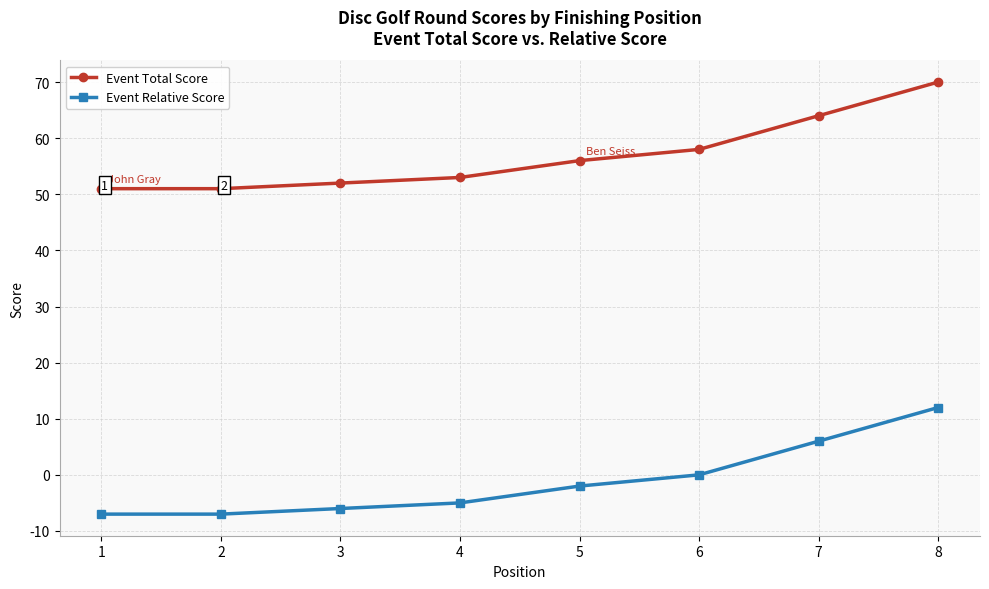

What is the difference between the highest and lowest values at 5?

58